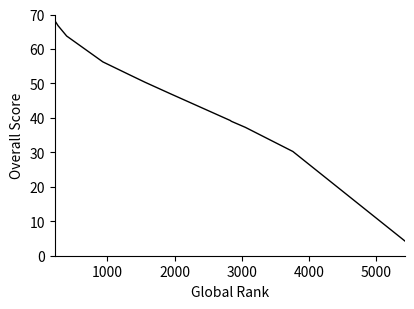

What is the difference between the maximum and minimum values?

64.0